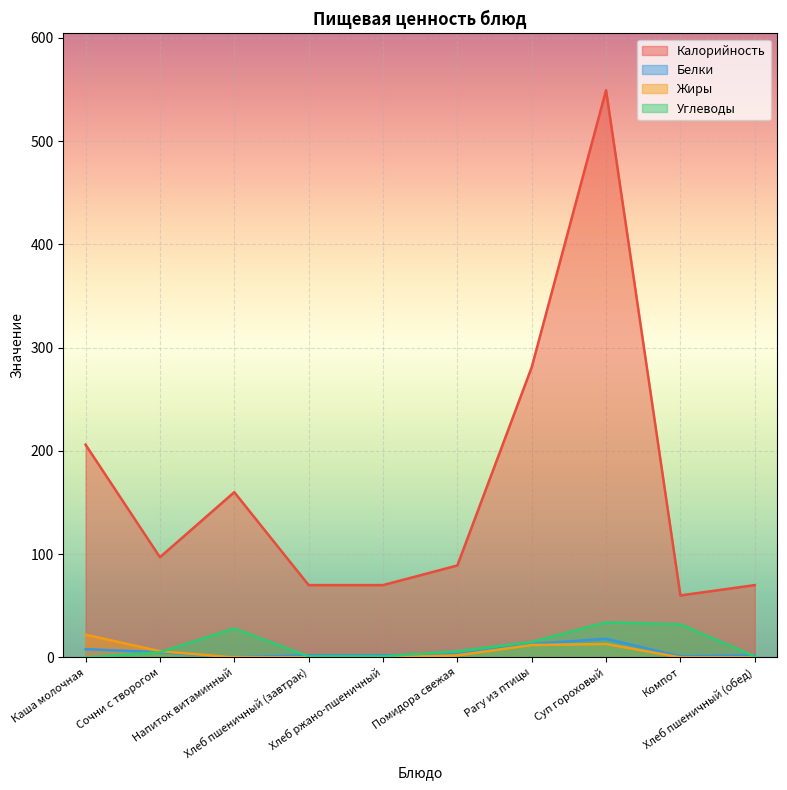

True or false: Калорийность and Белки cross at least once.

False